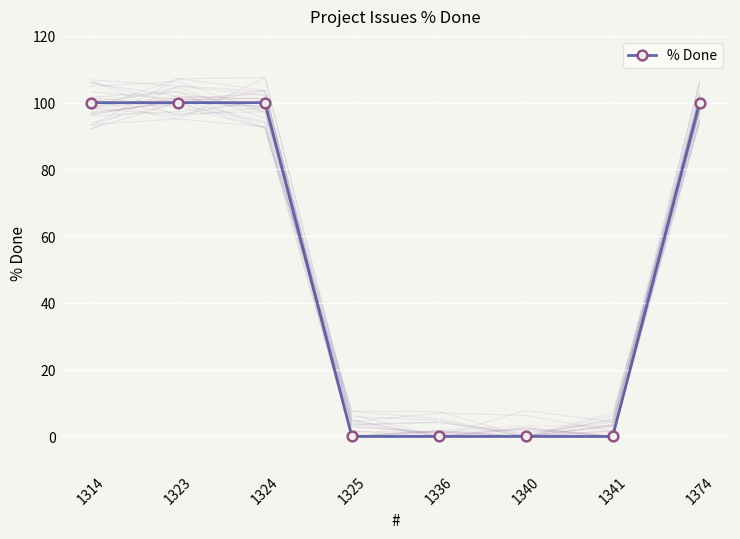

Between 1314 and 1340, which is larger?

1314